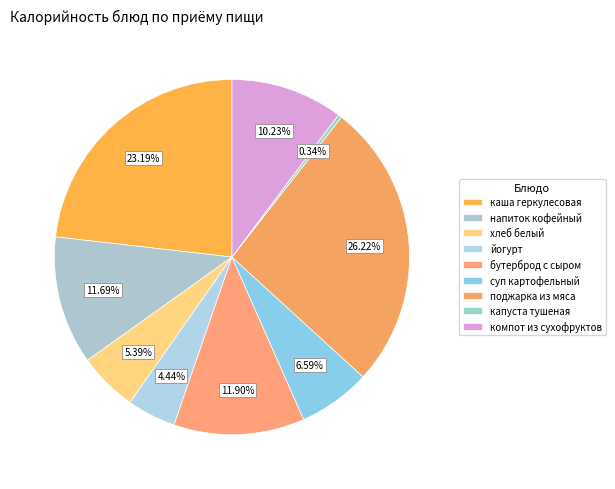

To the nearest percent, what is the difference between the поджарка из мяса and компот из сухофруктов slice percentages?

16%